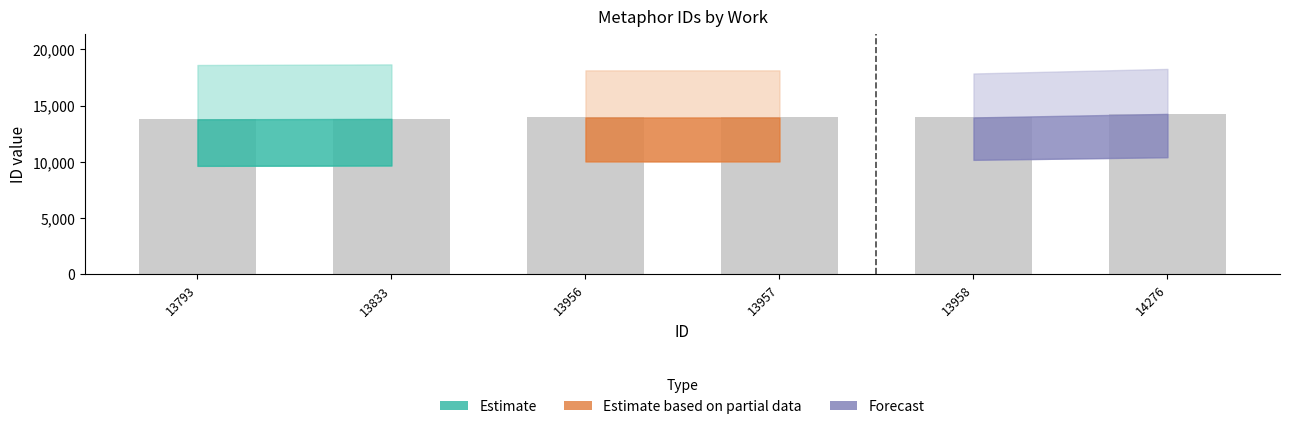

What is the average value?

13962